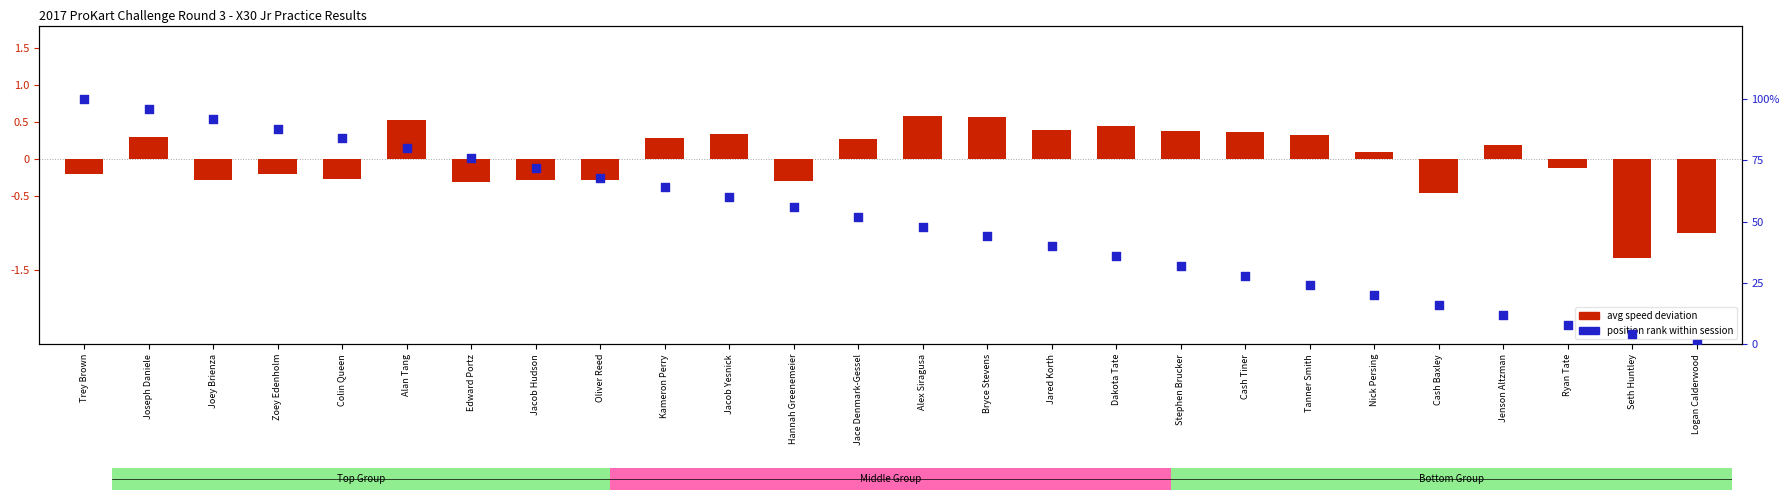

Which series has the largest total across all categories?

position rank (normalized)